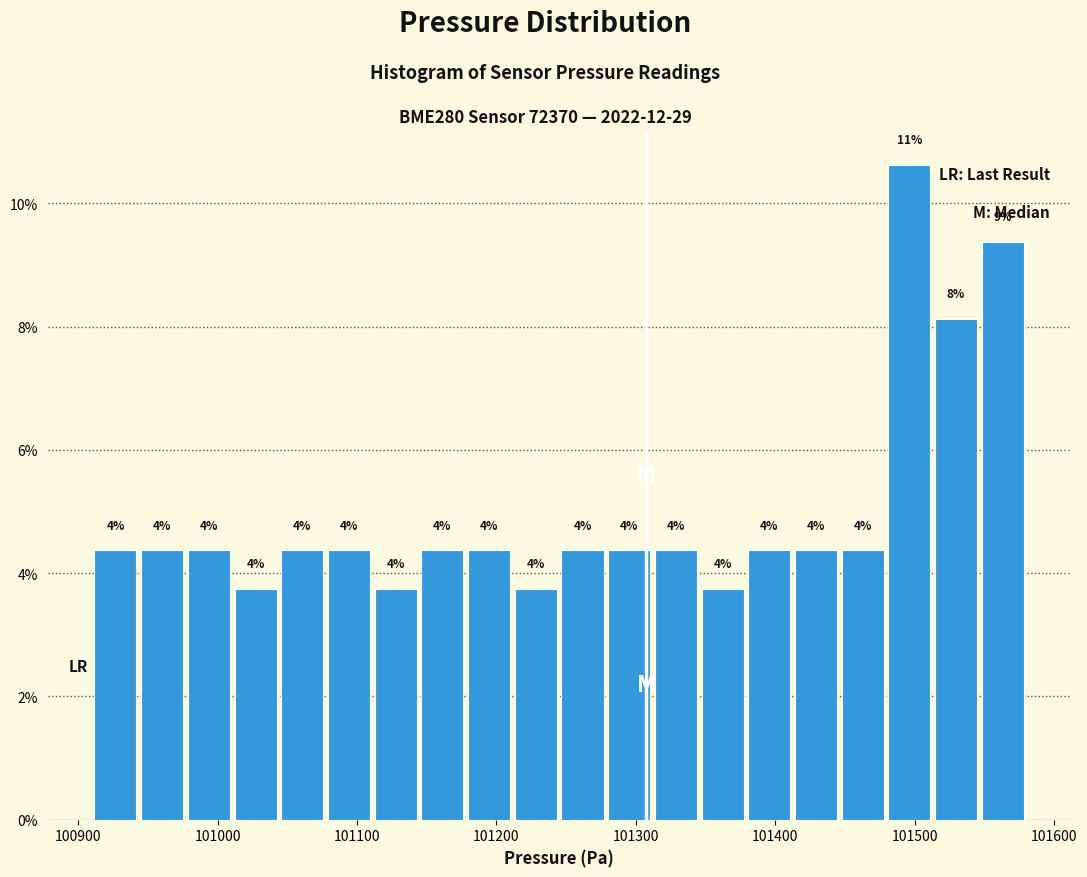

Read against the x-axis, roughly where is the centre of the tallest bar?

101500